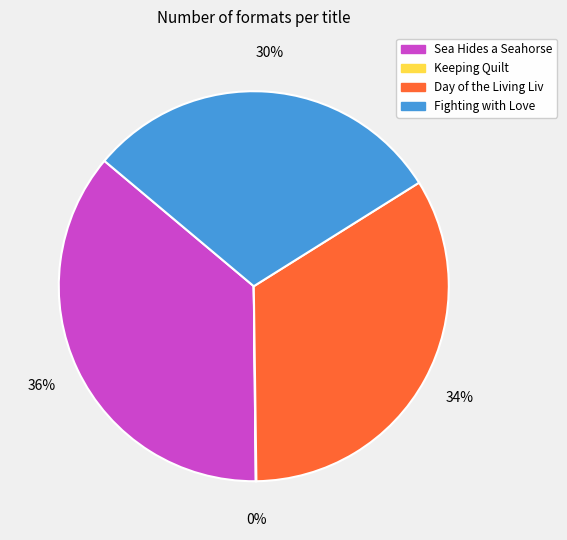

What percentage is the Sea Hides a Seahorse slice, to the nearest percent?

36%